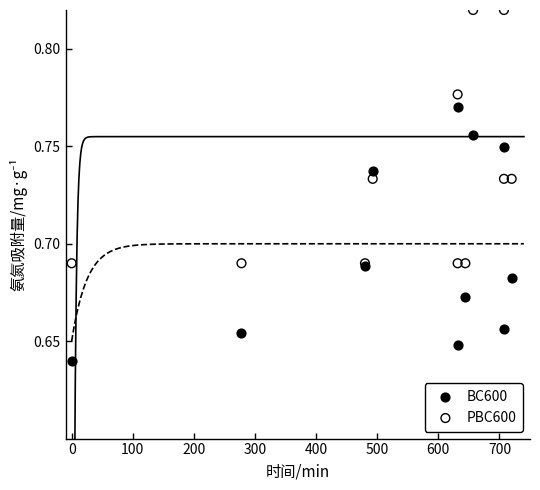

Which series reaches the minimum Y coordinate?

BC600